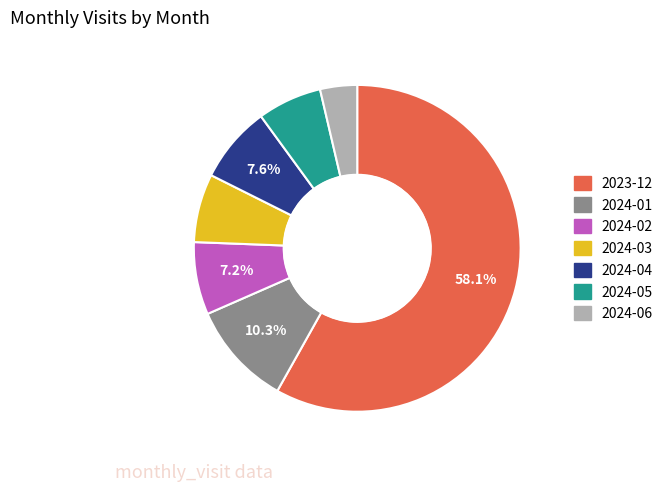

Do 2024-03 and 2024-06 together represent more than half of the pie?

No